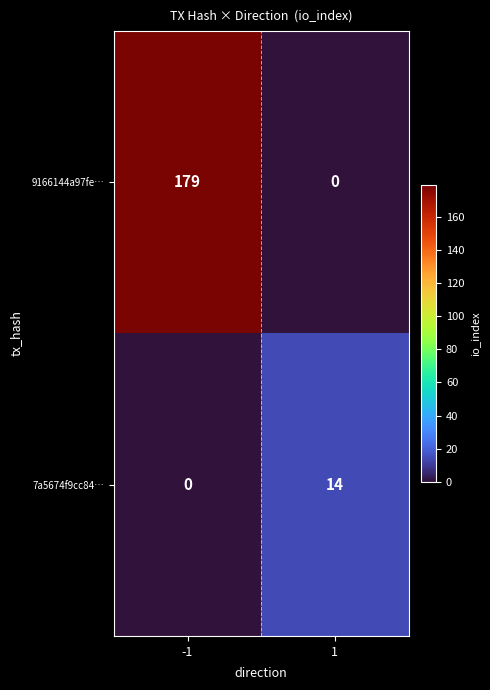

What is the difference between the highest and lowest values at 1?

14